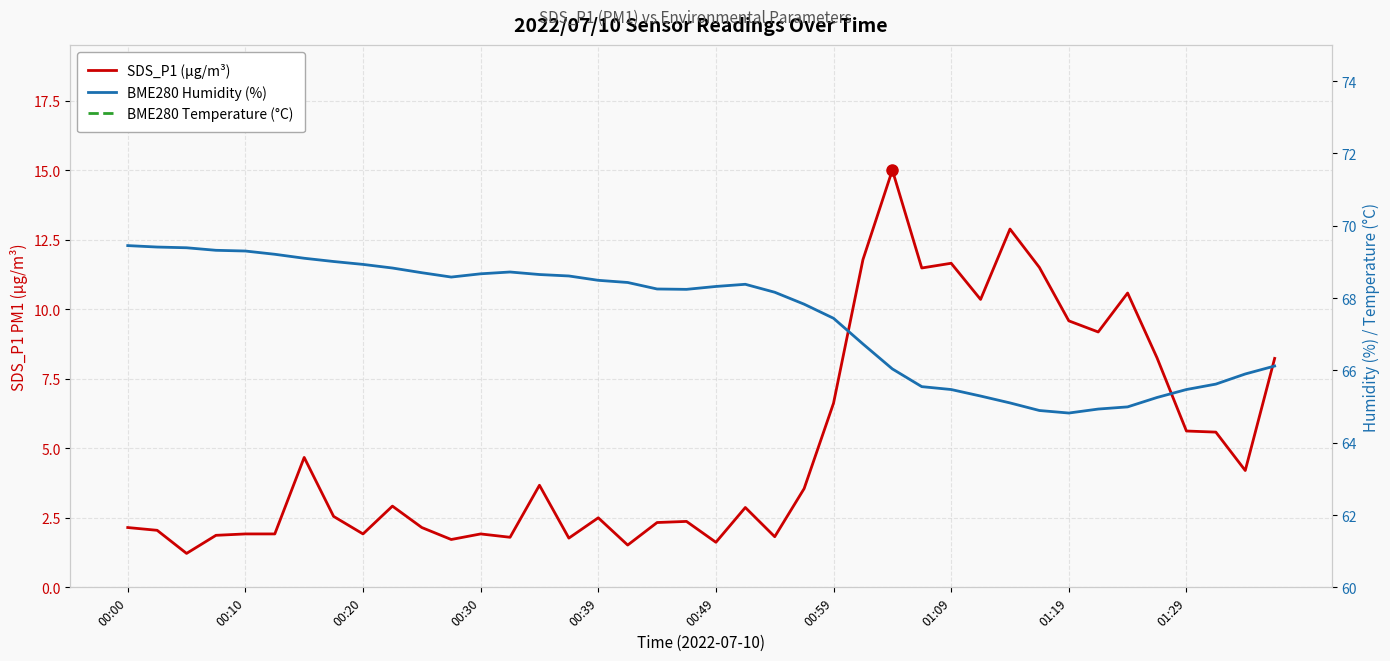

Which series has the widest spread of values?

SDS_P1 (µg/m³)